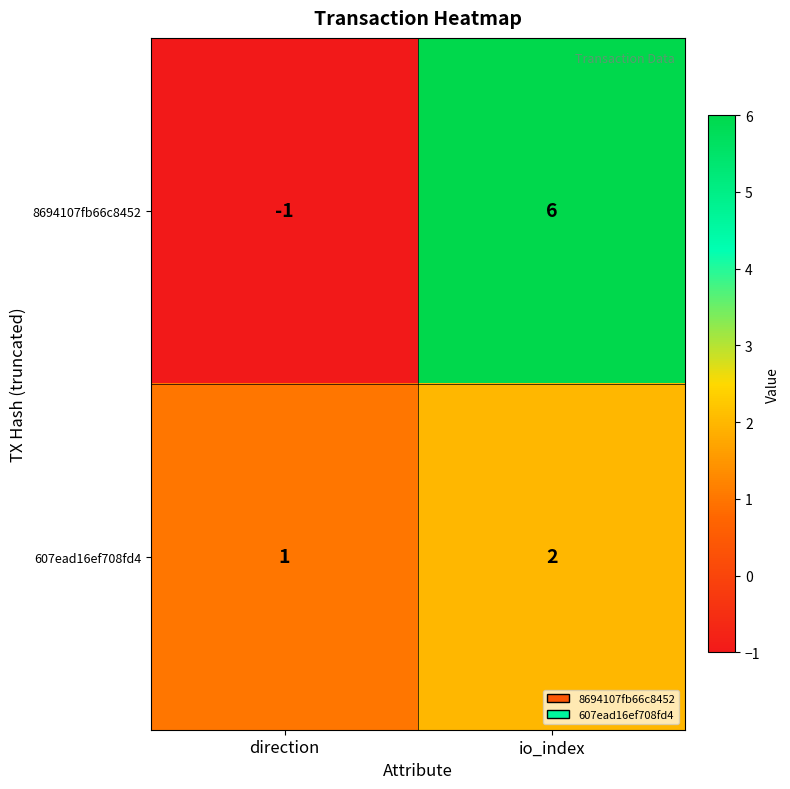

Rank the series by their average value, from highest to lowest.

8694107fb66c8452, 607ead16ef708fd4